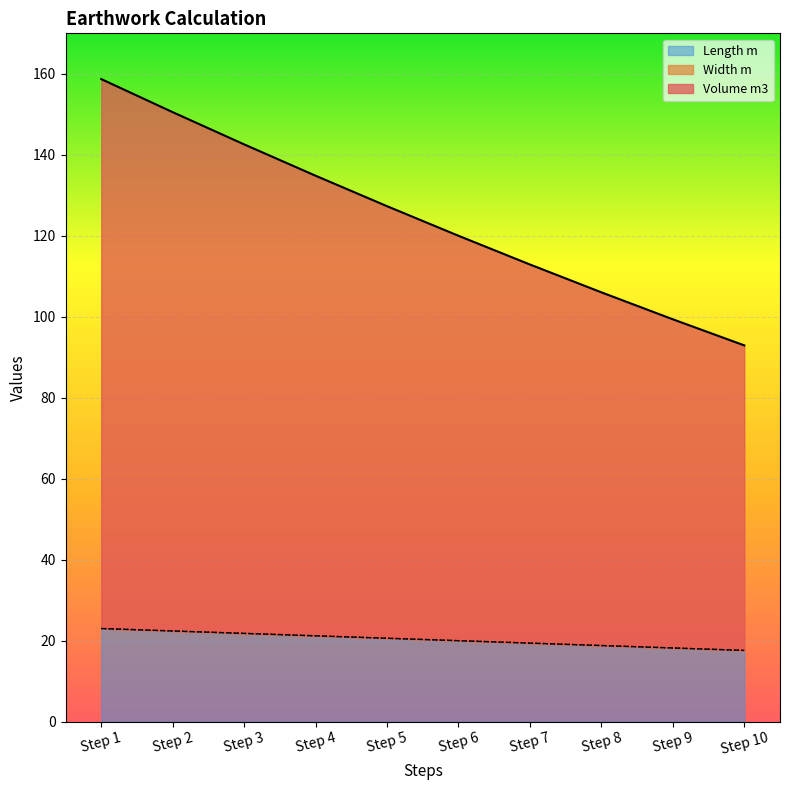

What is the sum of all Volume m3 values?

1245.2